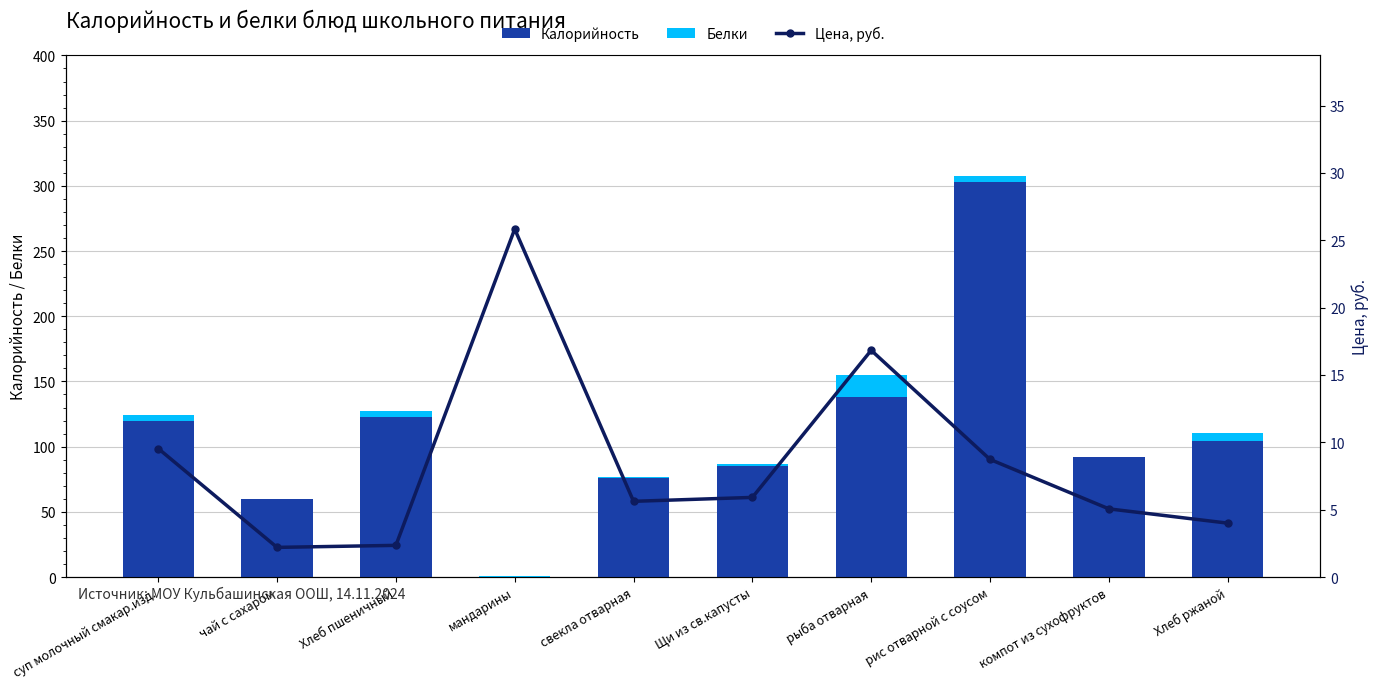

What is the label of the 10th bar from the right?

суп молочный смакар.изд.